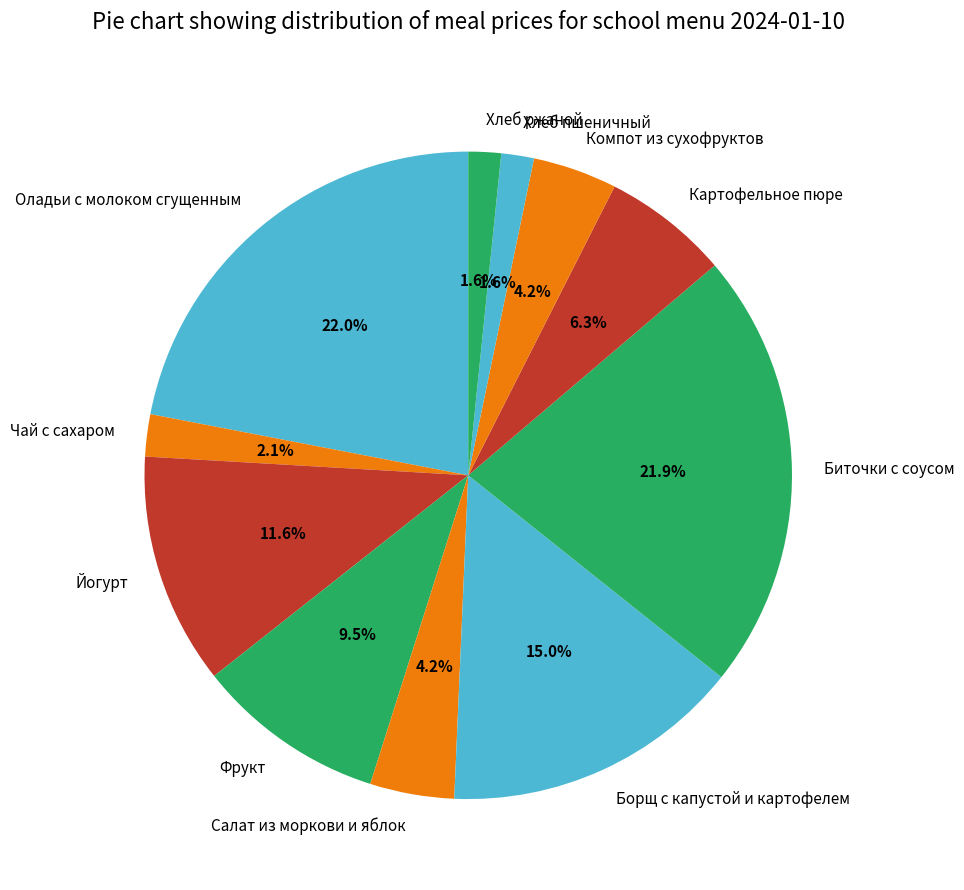

What portion of the pie excludes Борщ с капустой и картофелем?

85.0%